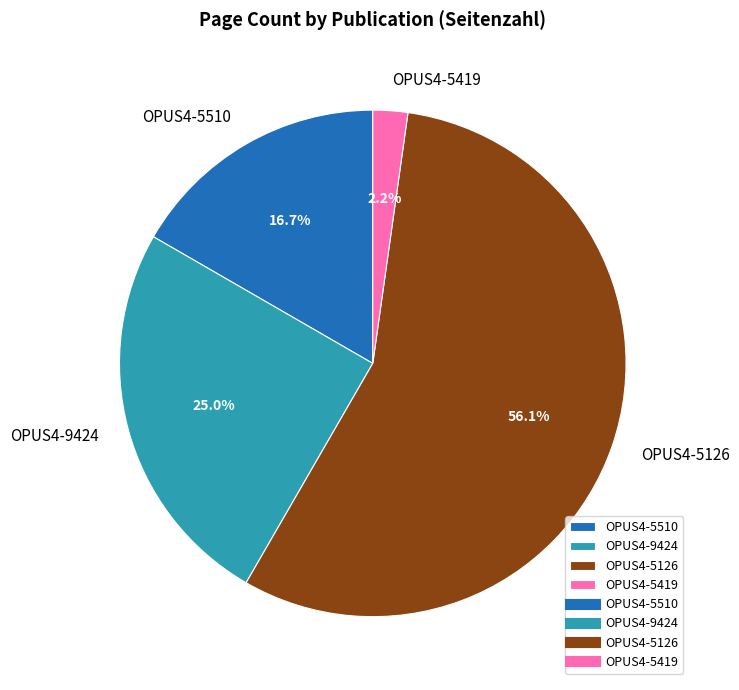

Rank the categories by value from lowest to highest.

OPUS4-5419, OPUS4-5510, OPUS4-9424, OPUS4-5126